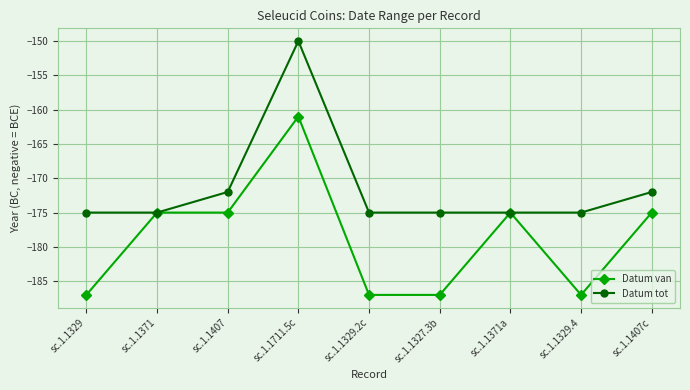

Which series has the largest total across all categories?

Datum tot